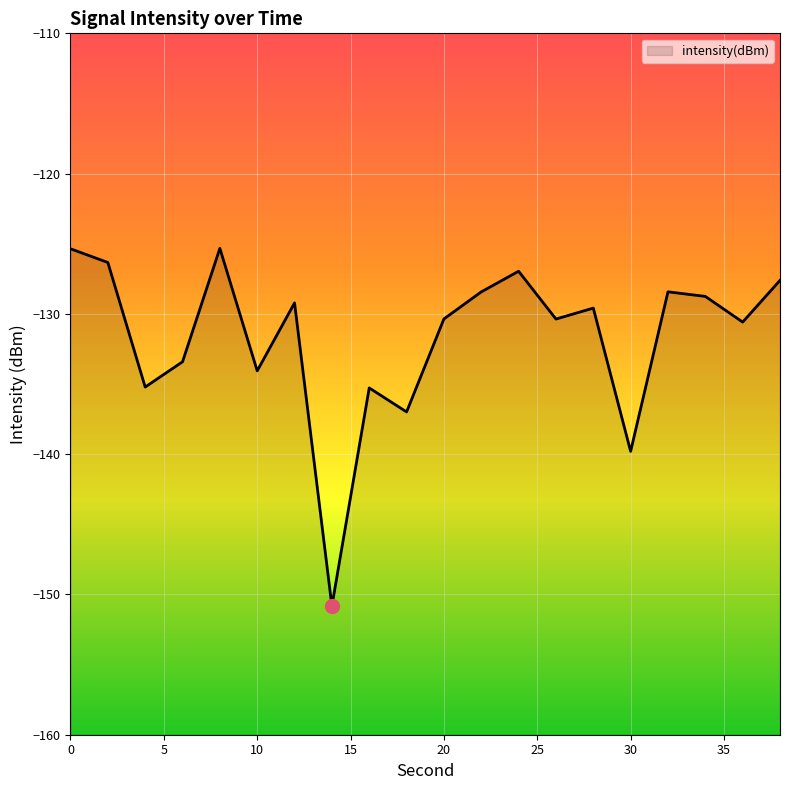

Between 2 and 34, which is larger?

2